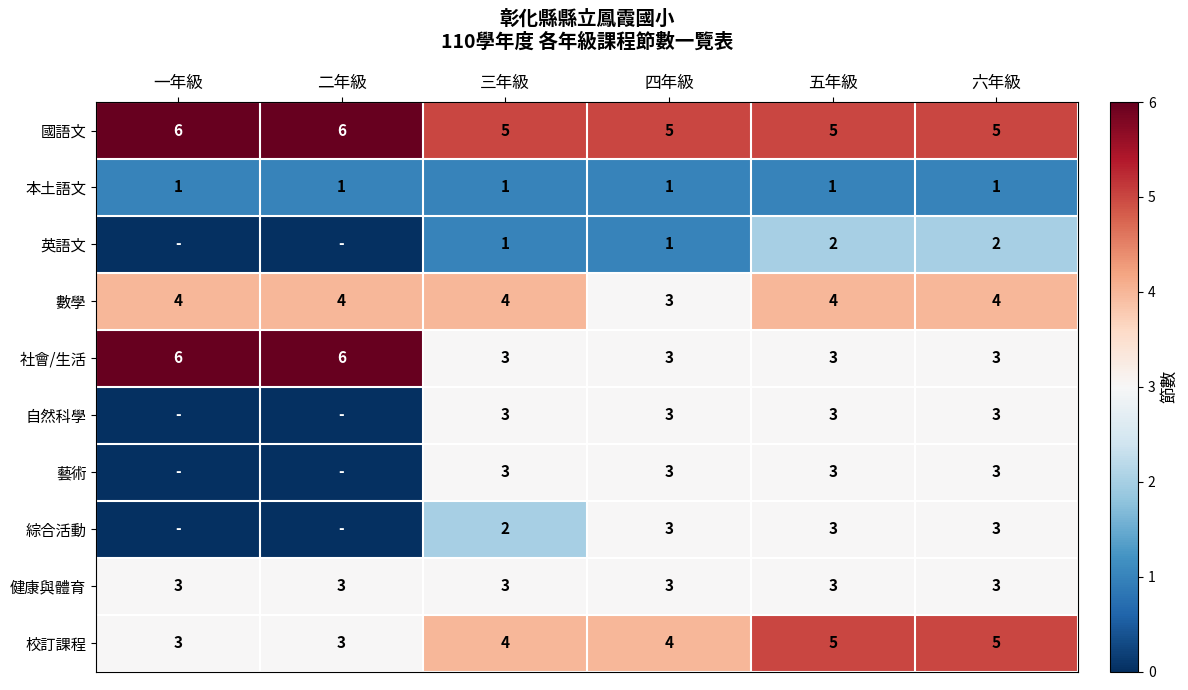

What is the sum of all 健康與體育 values?

18